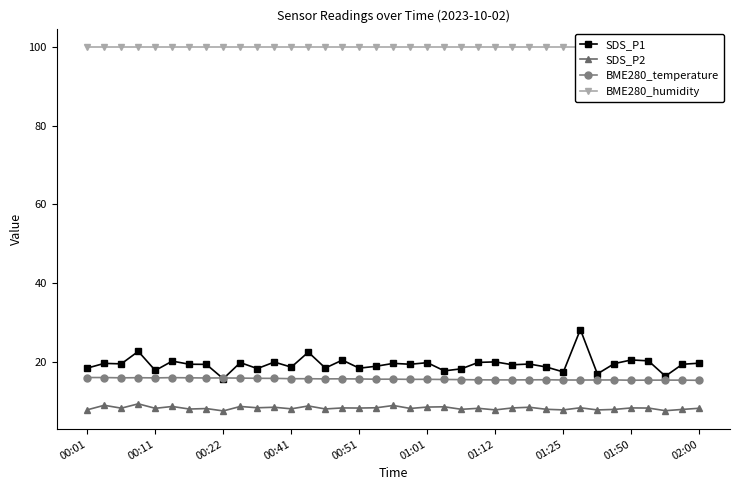

True or false: BME280_temperature and BME280_humidity intersect in this chart.

False